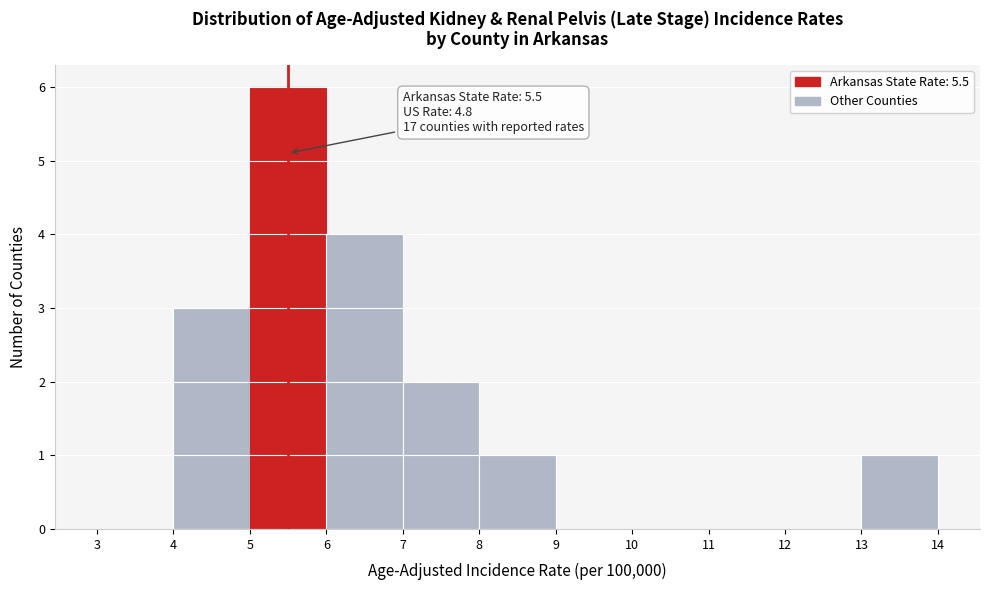

Which range on the x-axis has the tallest bar?

5 to 6